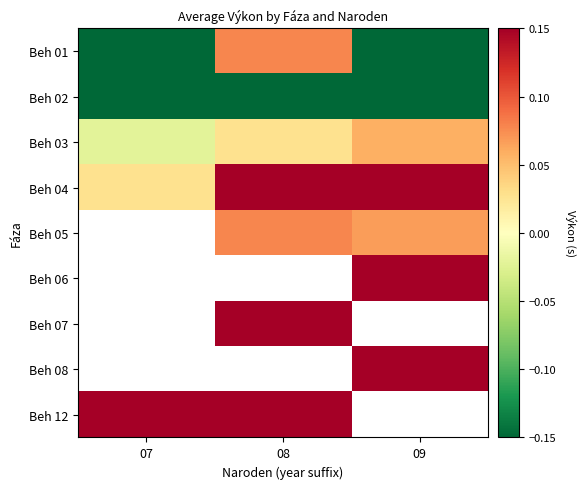

List the series in order of their peak value, highest first.

Beh 04, Beh 01, Beh 05, Beh 06, Beh 07, Beh 08, Beh 12, Beh 03, Beh 02